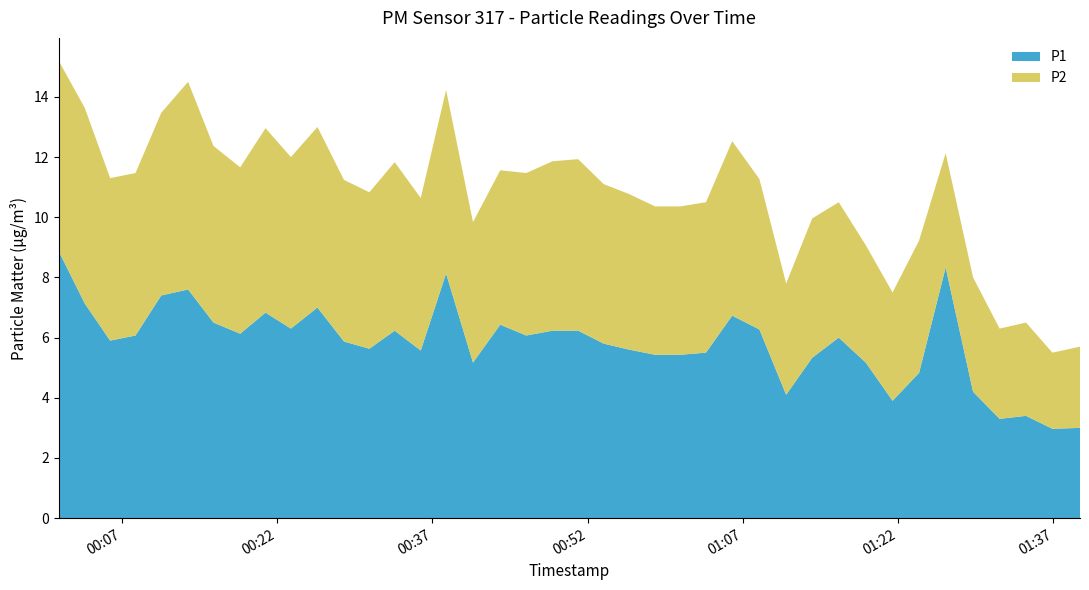

Reading left to right, what are all the values shown in this chart?

P1: 8.9	7.1	5.9	6.1	7.4	7.6	6.5	6.1	6.8	6.3	7.0	5.9	5.6	6.2	5.6	8.1	5.2	6.4	6.1	6.2	6.2	5.8	5.6	5.4	5.4	5.5	6.7	6.3	4.1	5.3	6.0	5.2	3.9	4.8	8.3	4.2	3.3	3.4	3.0	3.0
P2: 6.3	6.5	5.4	5.4	6.1	6.9	5.9	5.5	6.1	5.7	6.0	5.4	5.2	5.6	5.1	6.1	4.7	5.1	5.4	5.6	5.7	5.3	5.2	4.9	4.9	5.0	5.8	5.0	3.7	4.6	4.5	3.9	3.6	4.4	3.8	3.8	3.0	3.1	2.5	2.7